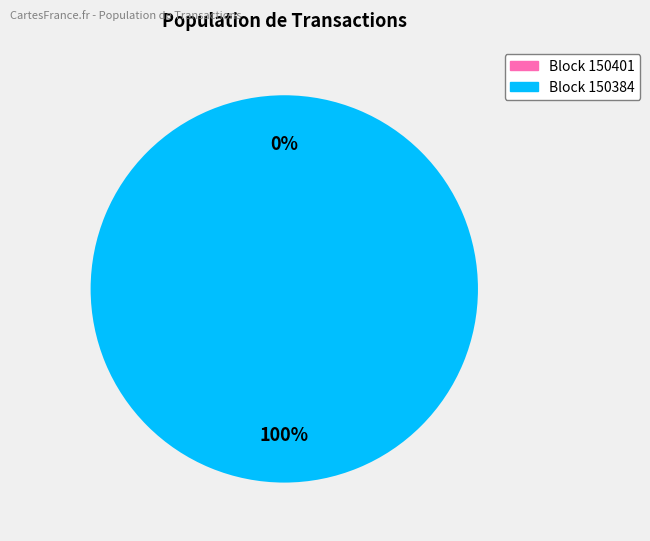

Count the number of slices in the pie.

2